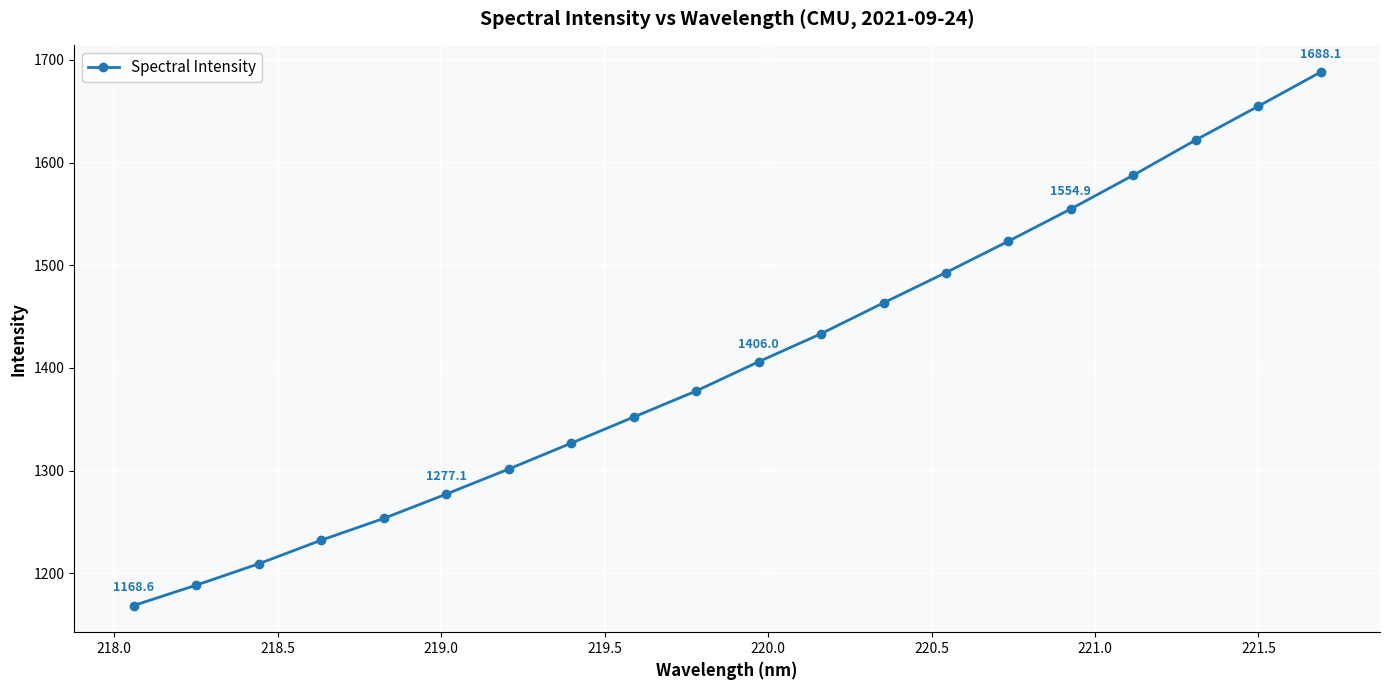

What is the value of the 5th point from the left?

1253.4